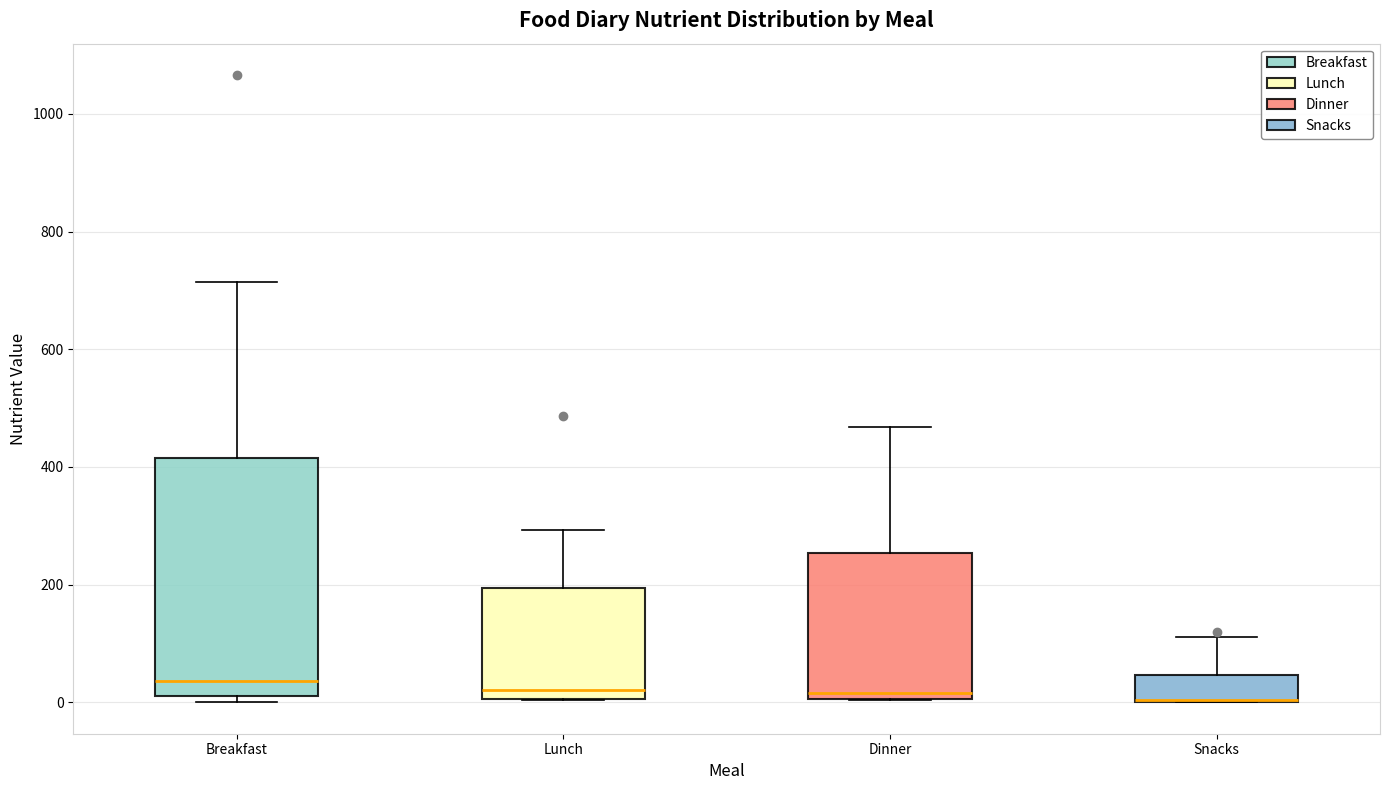

Reading left to right, transcribe this box plot: for each box, give where its median line is, the range the box spans, and where its two whiskers end, as read against the y-axis. The values are not printed on the chart, so give them approximately, as read against the axis.

Breakfast: median 40, box 20 to 420, whiskers 0 to 720
Lunch: median 20, box 0 to 200, whiskers 0 to 300
Dinner: median 20, box 0 to 260, whiskers 0 to 460
Snacks: median 0 (drawn on the box's lower edge), box 0 to 40, whiskers 0 to 120